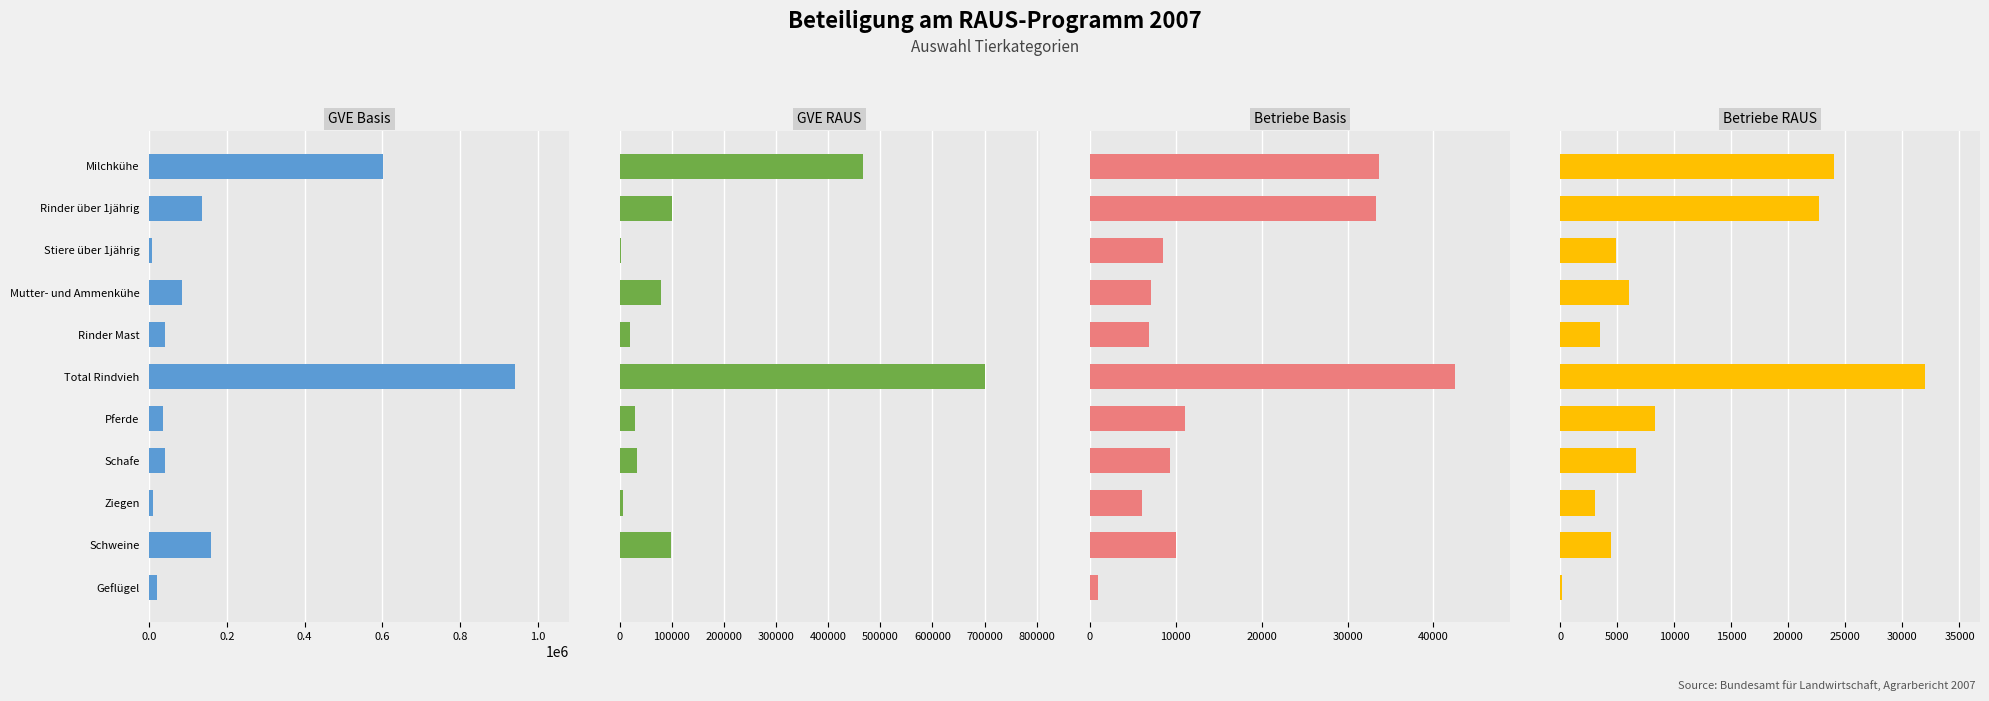

Reading left to right, list all the values displayed in this chart.

GVE Basis: 600831.0	135230.6	5779.0	84699.0	40195.2	940733.3	35623.9	39761.9	9612.1	159672.4	20407.7
GVE RAUS: 467764.0	99825.4	3236.0	79213.0	19656.8	700499.3	30027.5	32923.1	6935.4	98404.9	1400.7
Betriebe Basis: 33608.0	33298.0	8528.0	7129.0	6883.0	42507.0	11100.0	9323.0	6074.0	9969.0	996.0
Betriebe RAUS: 23972.0	22724.0	4922.0	6078.0	3471.0	31999.0	8326.0	6651.0	3041.0	4425.0	148.0